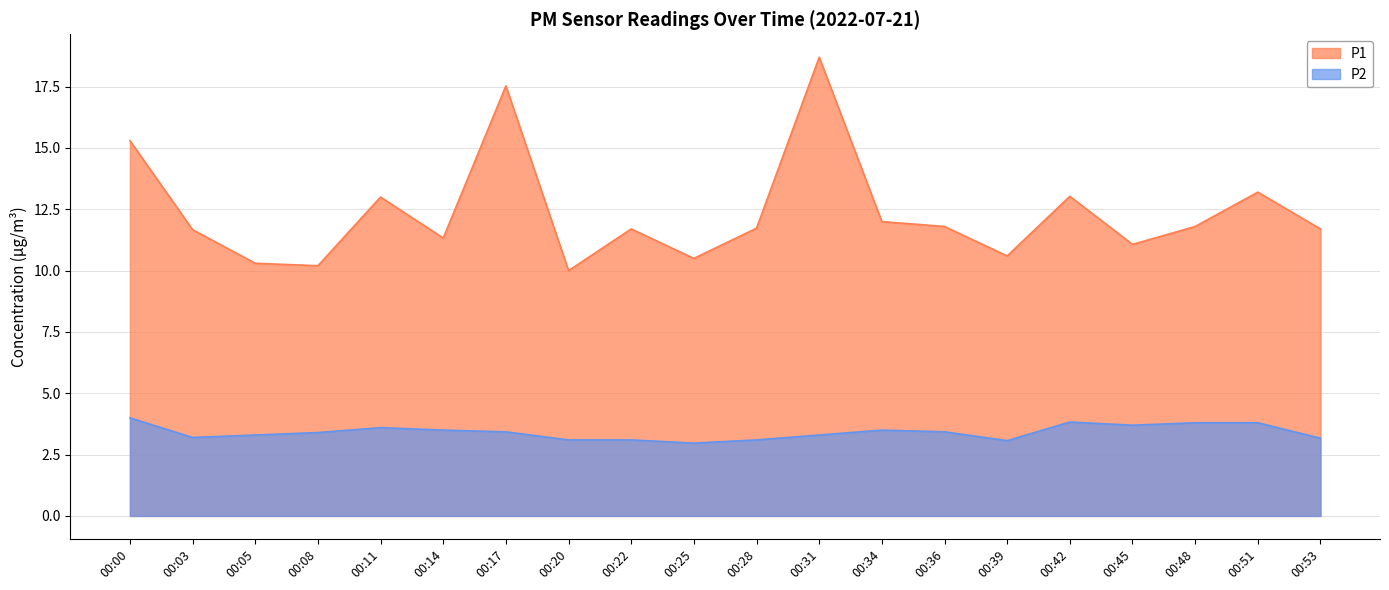

At which label does P2 first exceed 3?

00:00